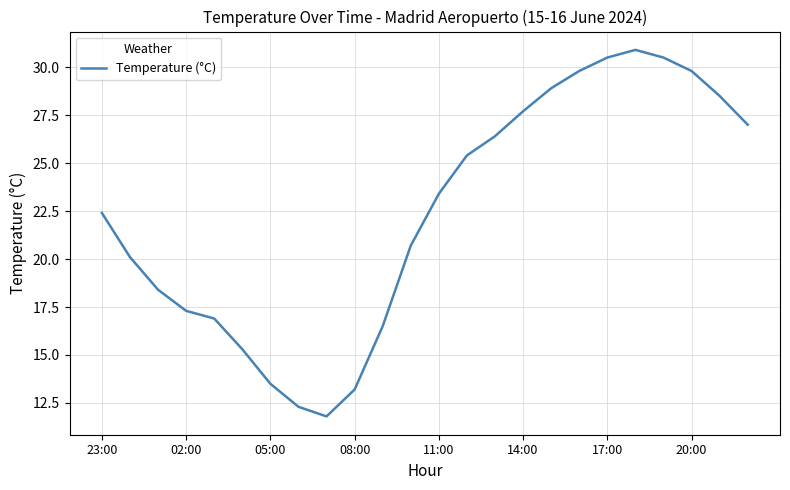

What is the greatest value displayed?

30.9